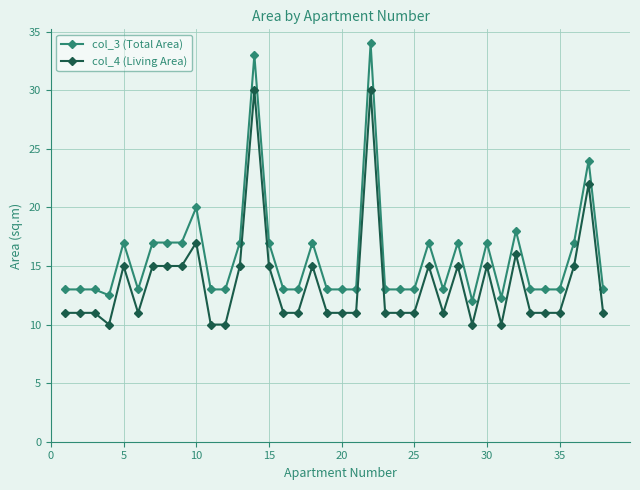

At how many categories does at least one series exceed 31?

2